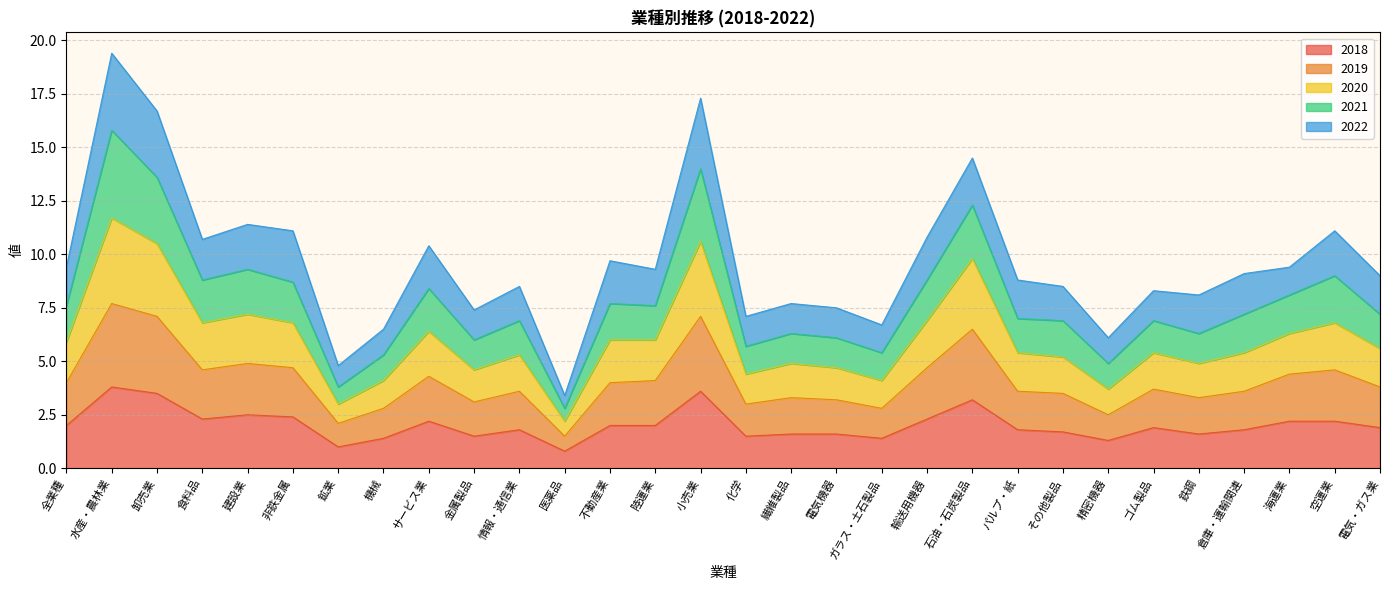

What is the minimum value for 2018?

0.8